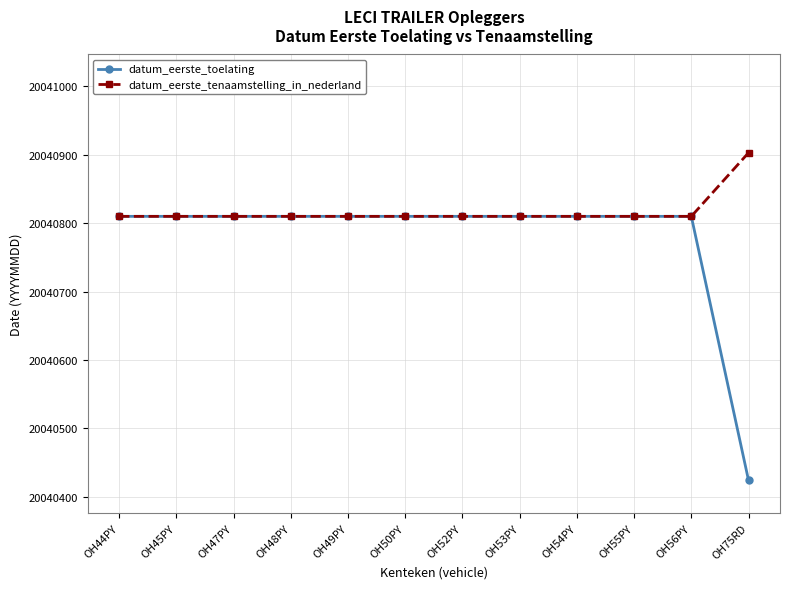

Which label corresponds to the largest value in the chart?

OH75RD